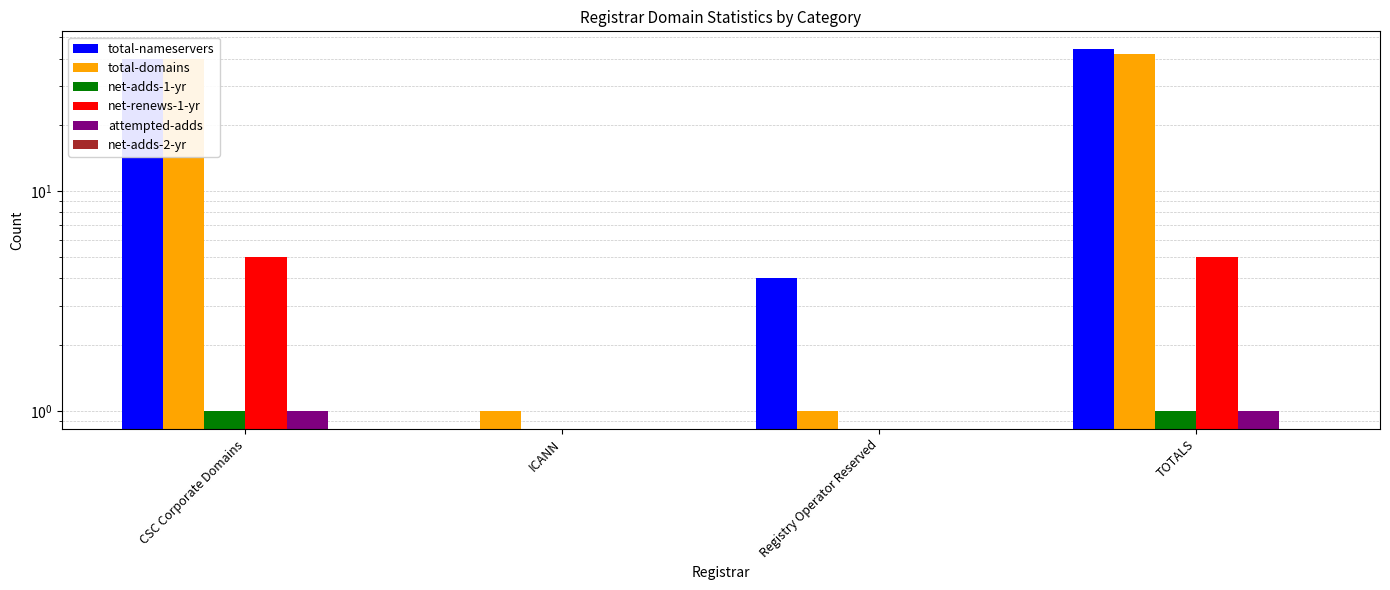

Which category has the highest value across all series?

TOTALS